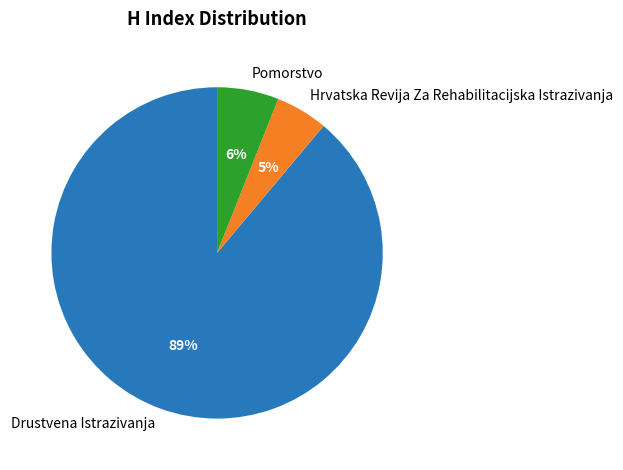

To the nearest percent, what is the average slice percentage?

33%